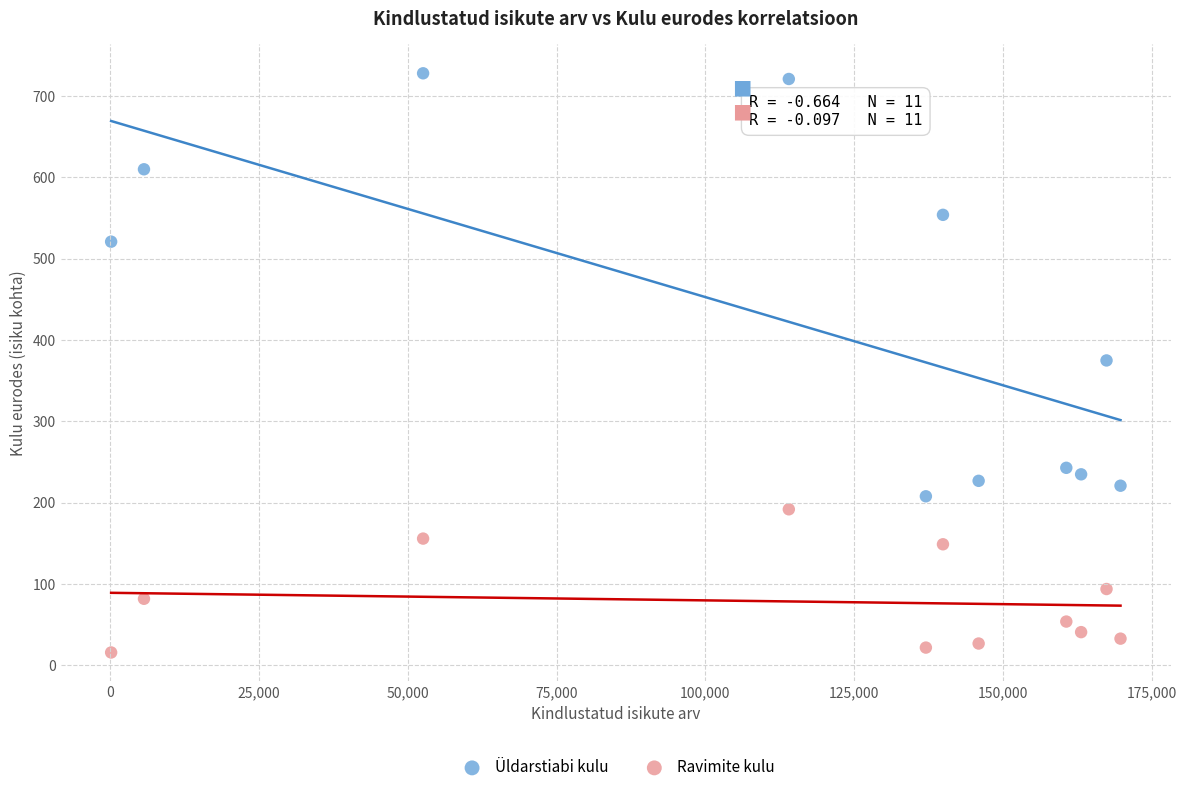

Across all data points, what is the range of Y values (max minus min)?

712